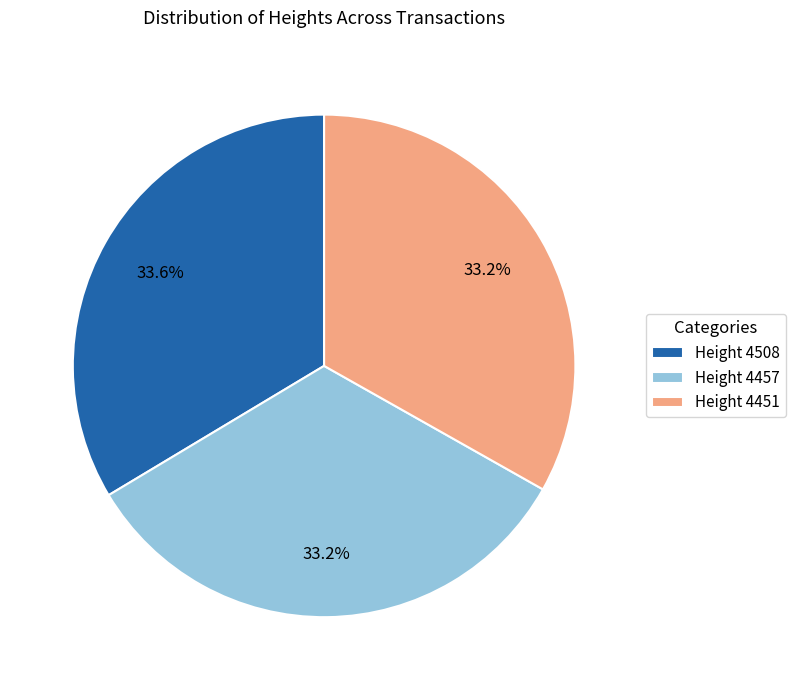

Is there any slice that represents more than half of the pie?

No